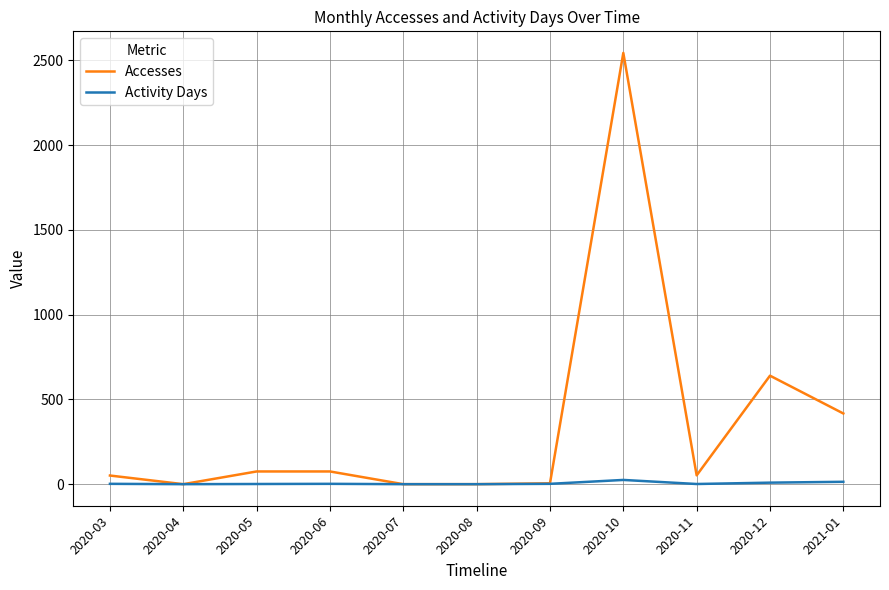

At which category is the sum across all series the highest?

2020-10